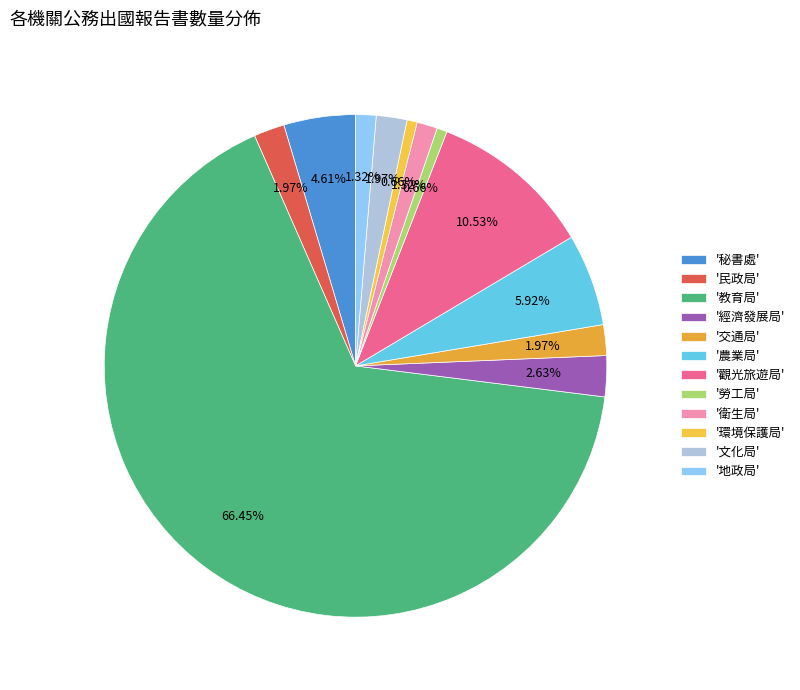

Count the number of slices in the pie.

12